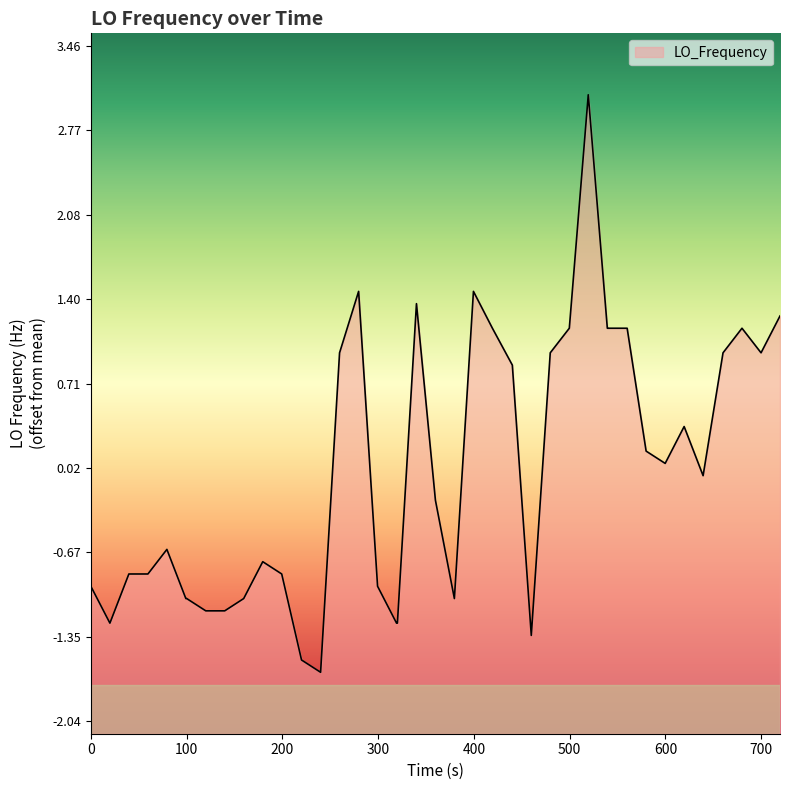

What is the difference between the maximum and minimum values?

4.7